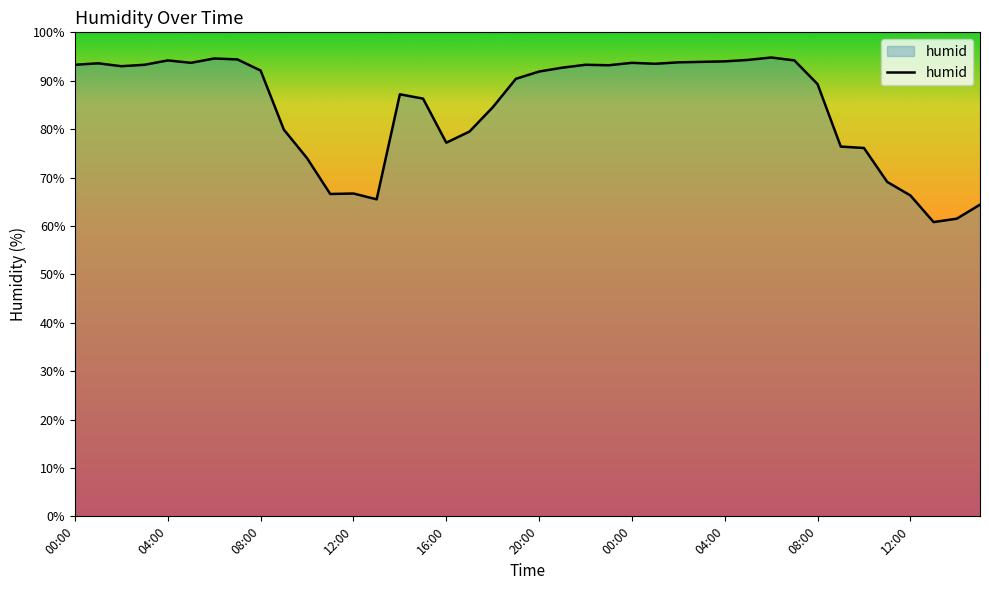

What is the difference between the maximum and minimum values?

34.0